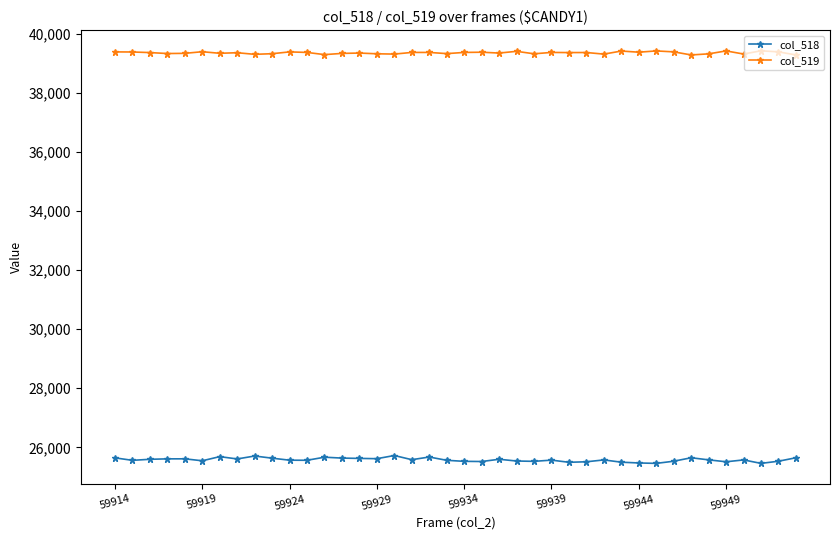

Which series has the widest spread of values?

col_518